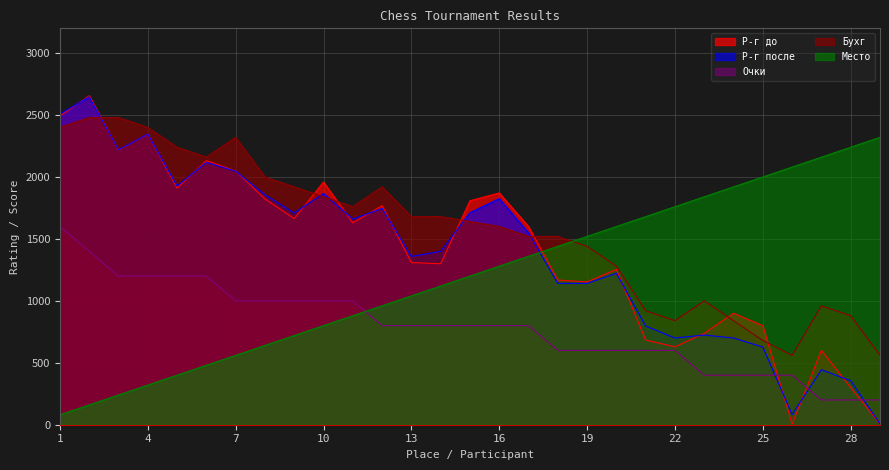

Rank the series by their maximum value, from highest to lowest.

Р-г до, Р-г после, Бухг, Место, Очки